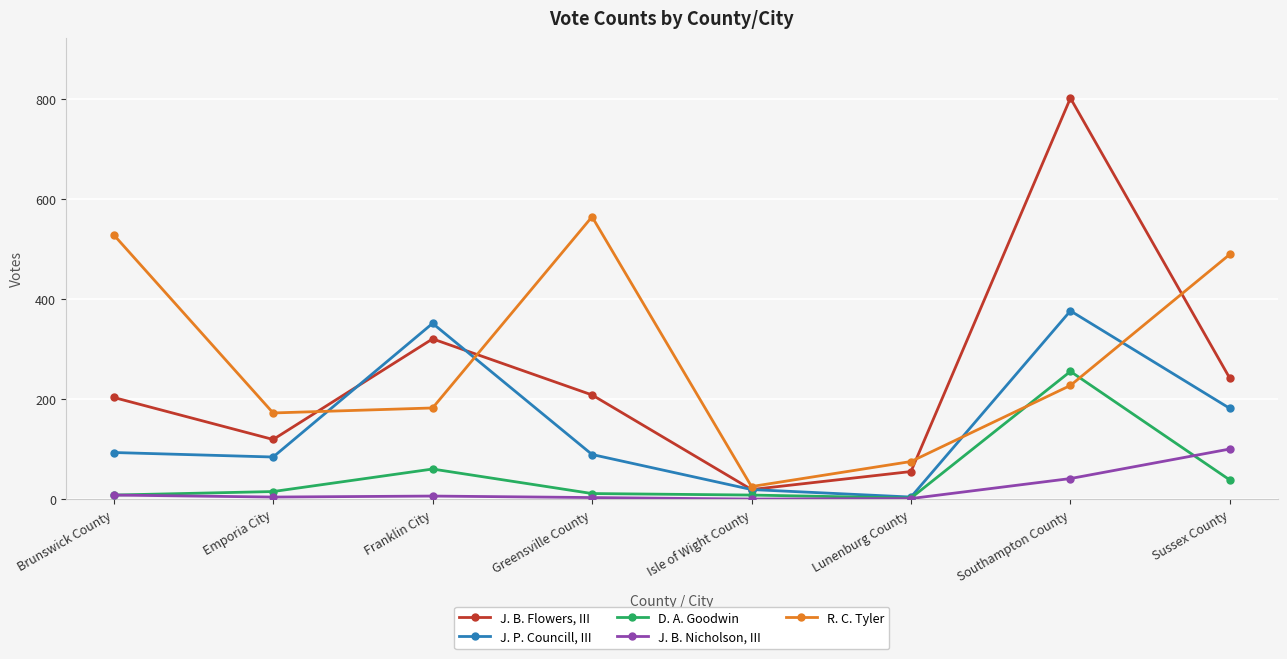

What is the label of the 5th point from the right?

Greensville County